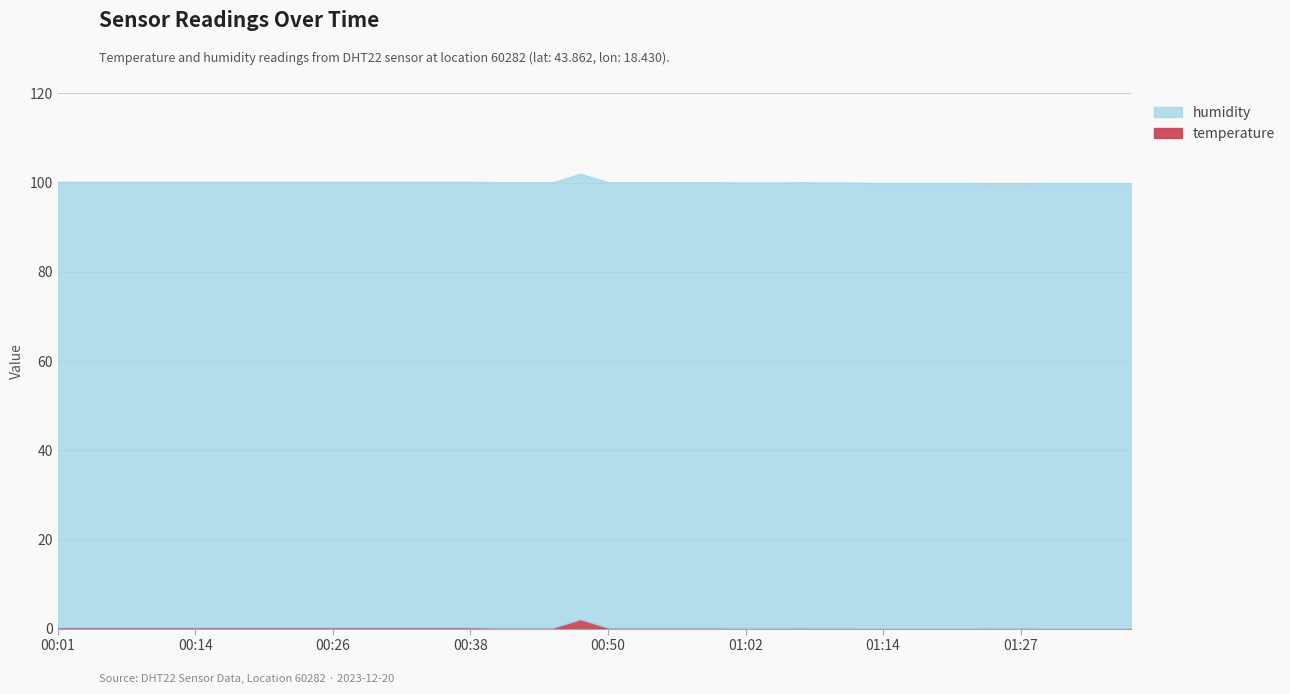

True or false: humidity and temperature cross at least once.

False